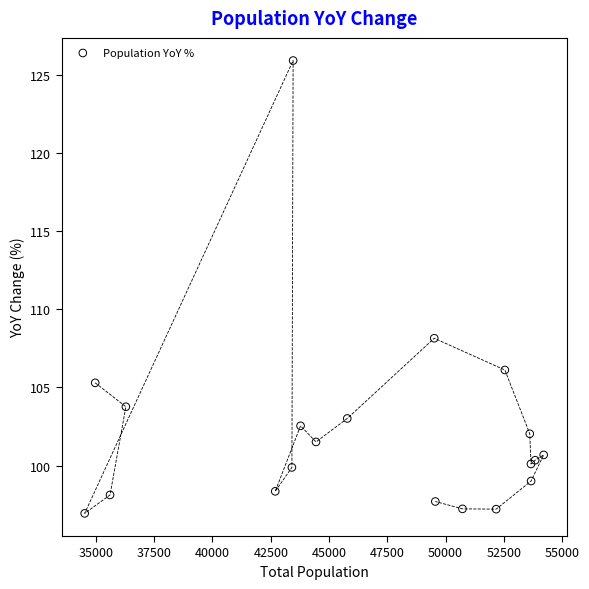

What Y value in the scatter plot is closest to 111?

108.1